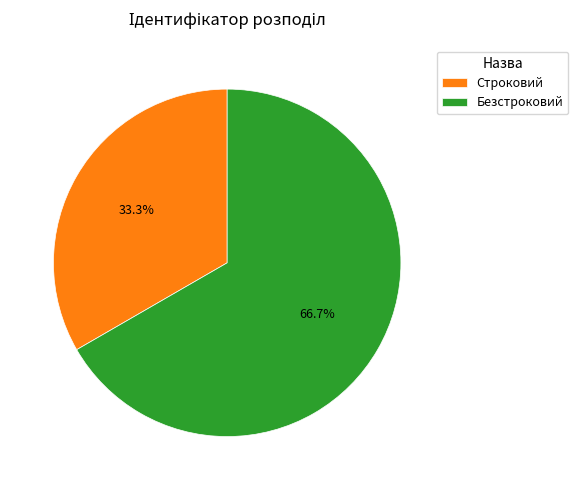

To the nearest percent, what portion does Безстроковий represent?

67%